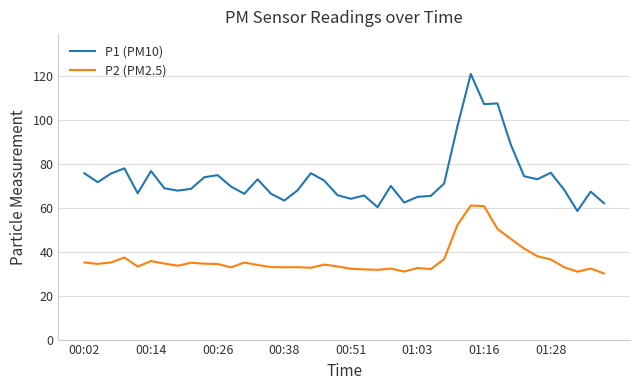

What is the average value of the P2 (PM2.5) series?

36.5